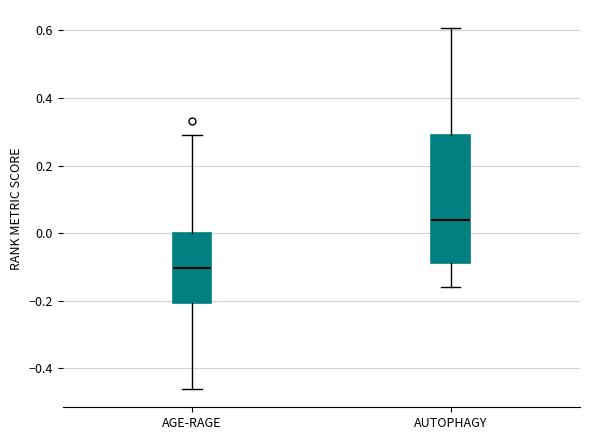

Reading left to right, transcribe this box plot: for each box, give where its median line is, the range the box spans, and where its two whiskers end, as read against the y-axis. The values are not printed on the chart, so give them approximately, as read against the axis.

AGE-RAGE: median -0.10, box -0.20 to 0.00, whiskers -0.46 to 0.30
AUTOPHAGY: median 0.04, box -0.08 to 0.30, whiskers -0.16 to 0.60